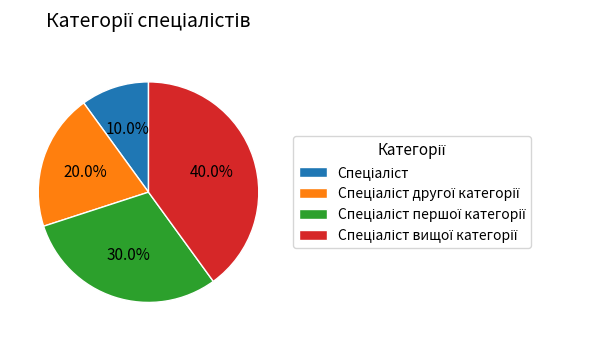

Is there a majority slice in this chart?

No